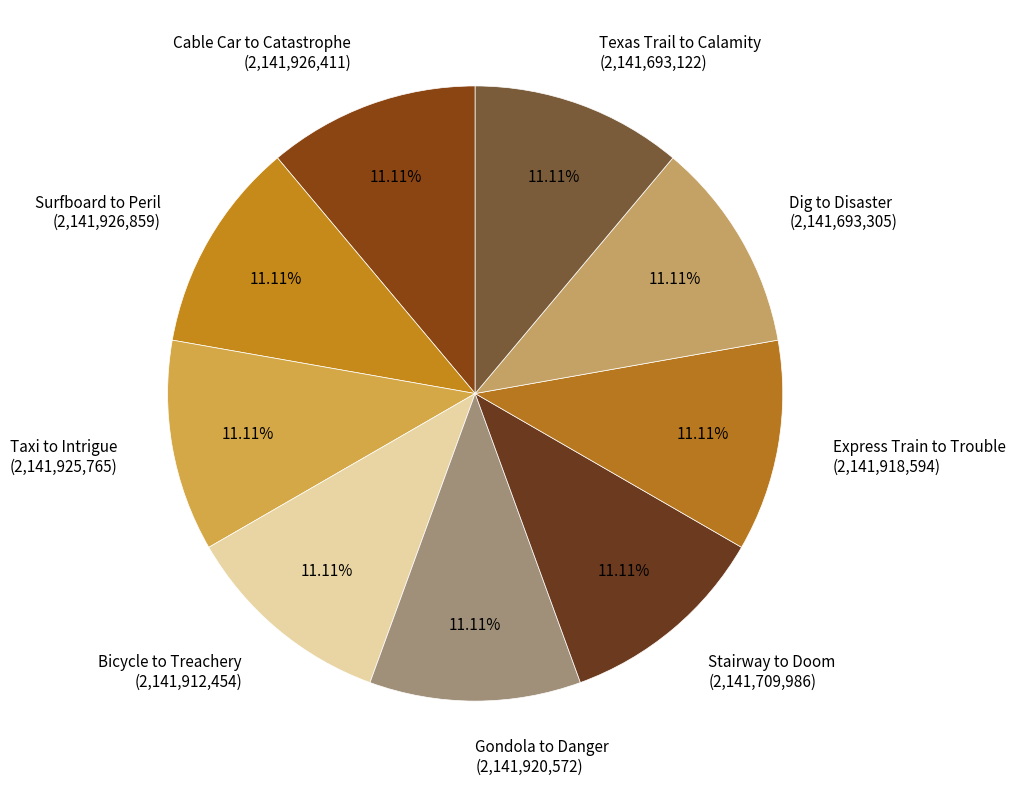

To the nearest percent, what portion does Stairway to Doom represent?

11%